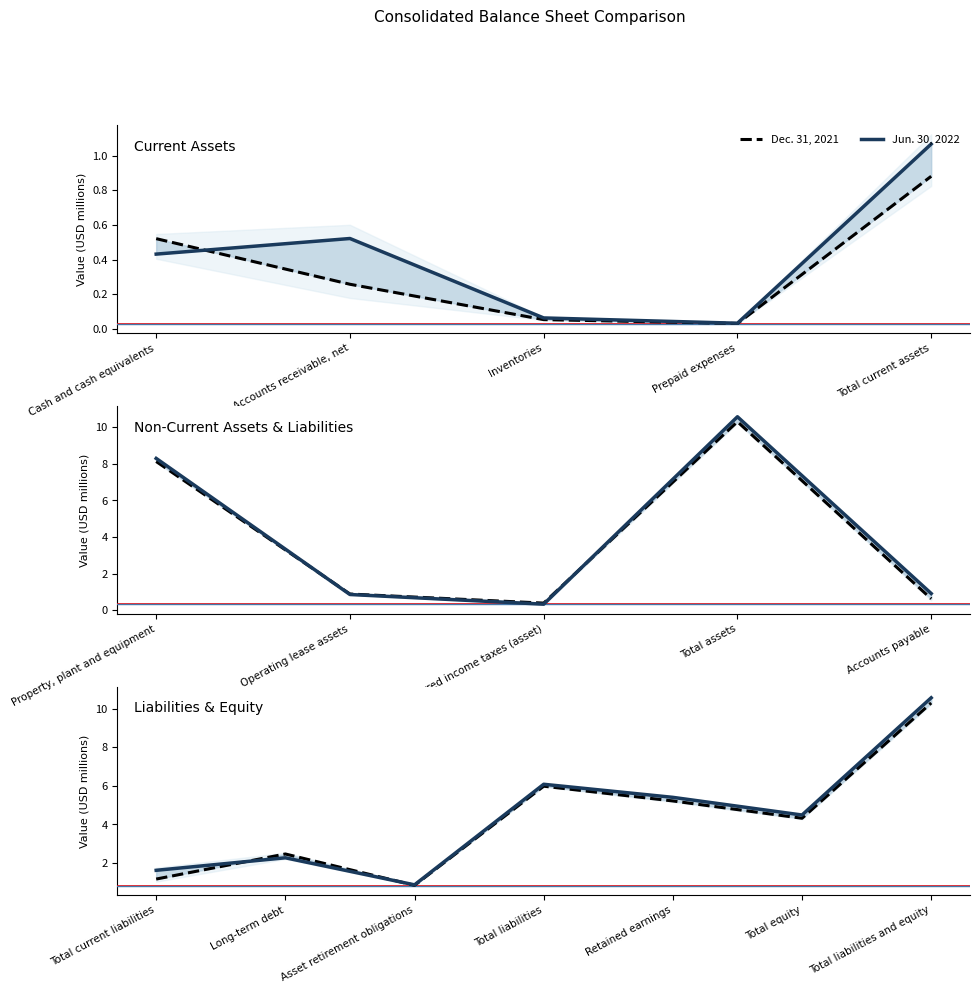

Count the number of data series in this chart.

2